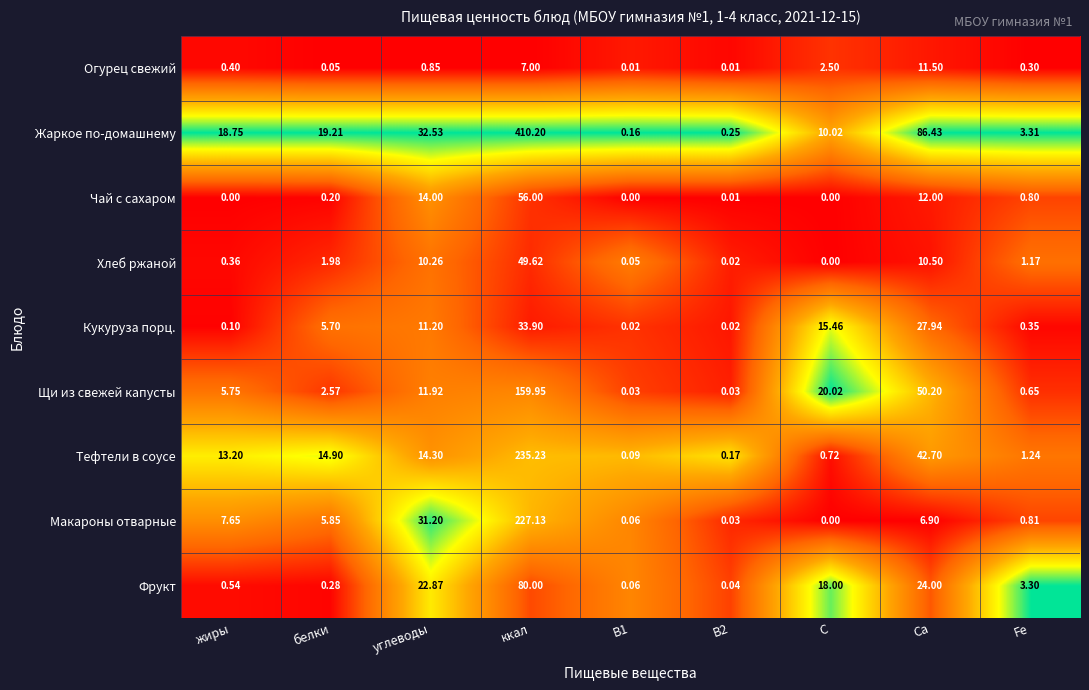

Between жиры and белки, which series saw the biggest shift?

Кукуруза порц.